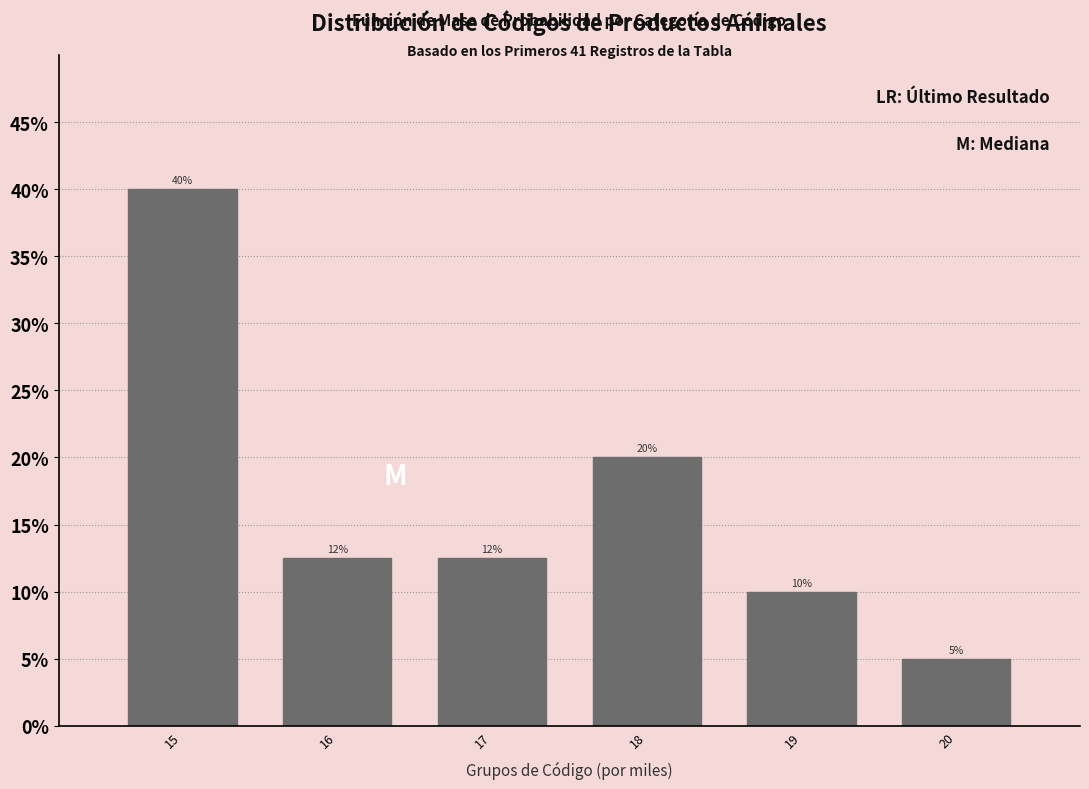

What is the sum of the values at 19 and 20?

15.0